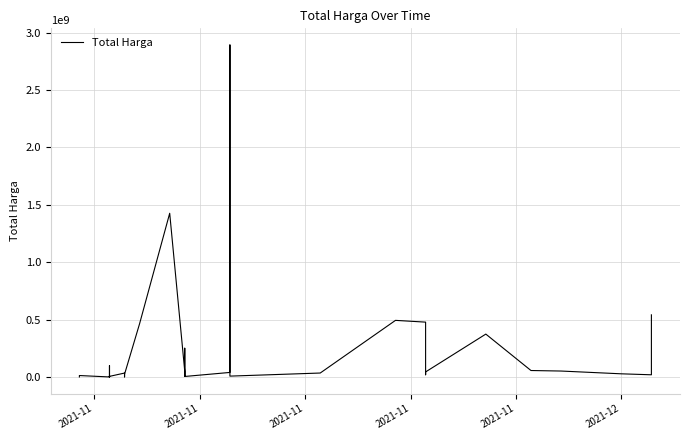

How many distinct data groups are displayed?

1